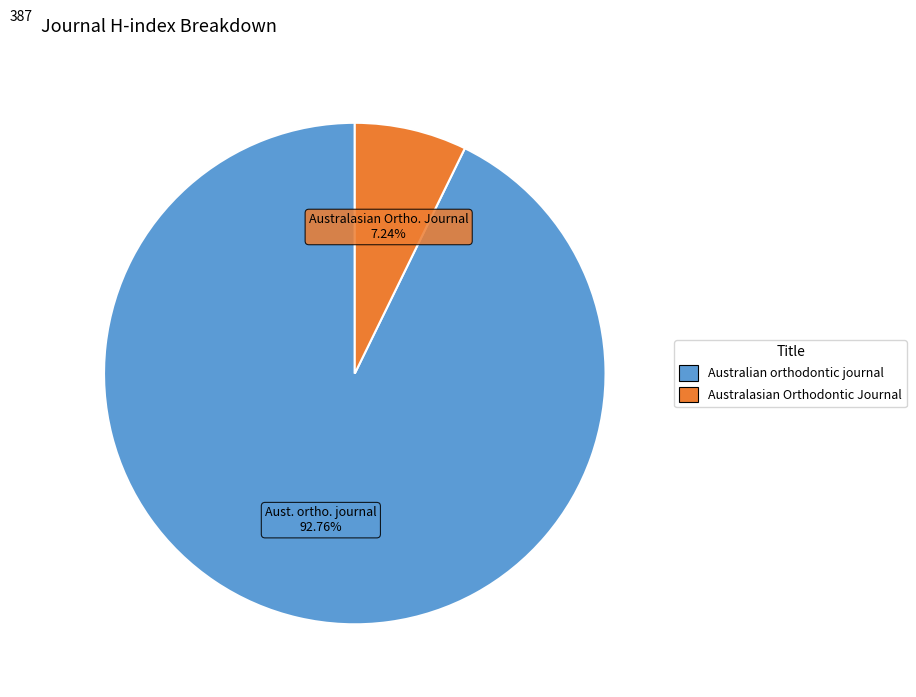

Which slice represents more than half of the pie?

Australian orthodontic journal